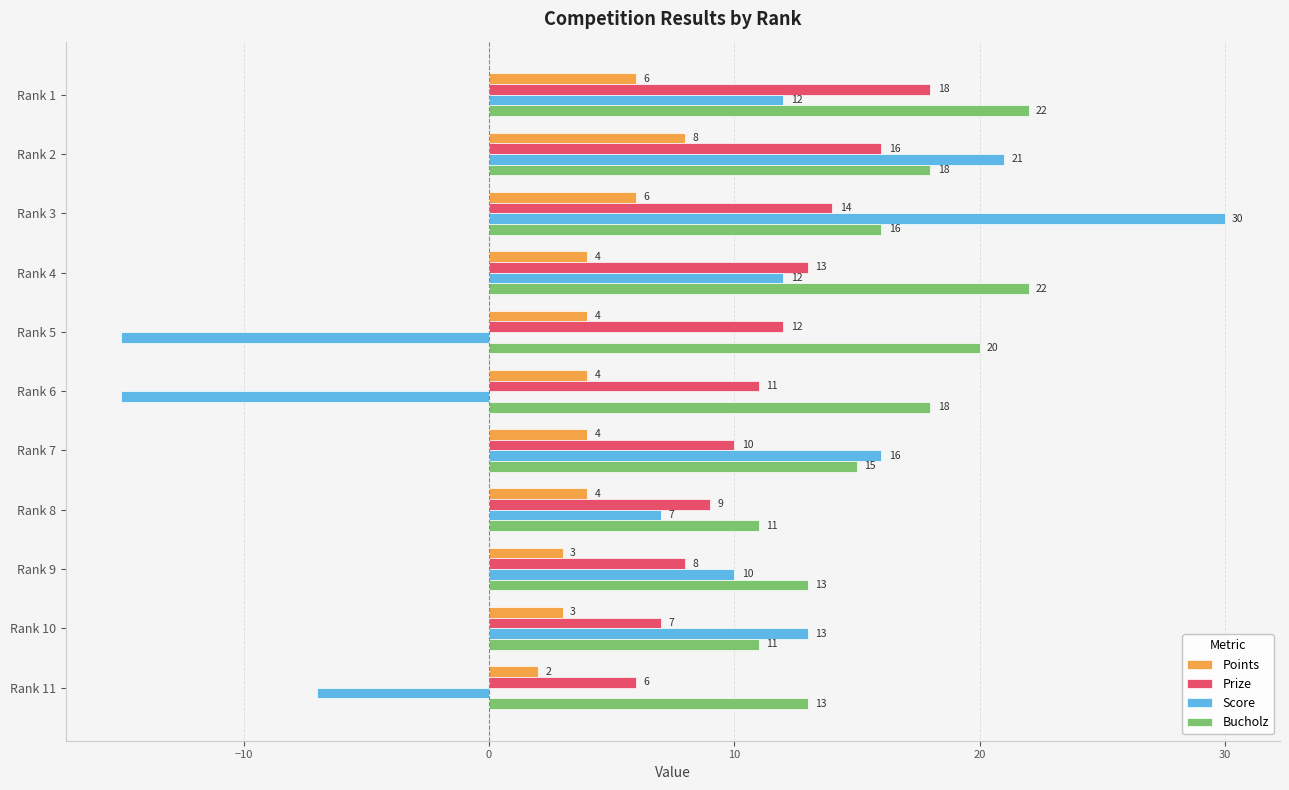

What is the minimum value shown in the chart?

-15